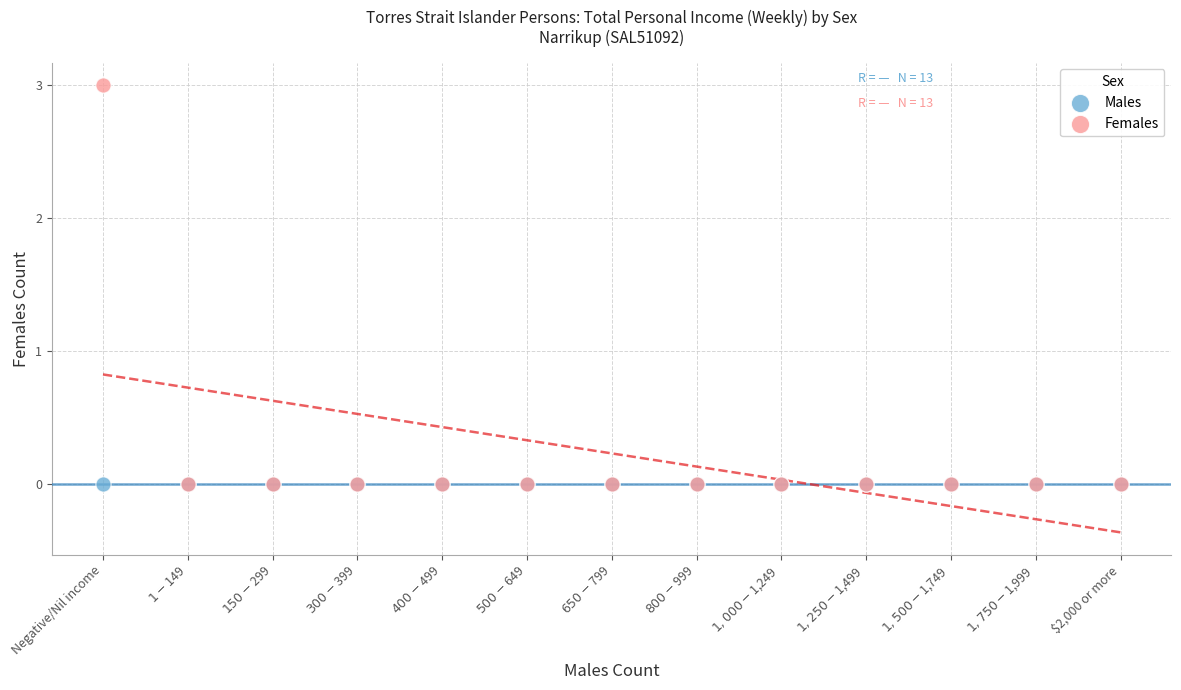

What are all the series names shown in the legend?

Males, Females